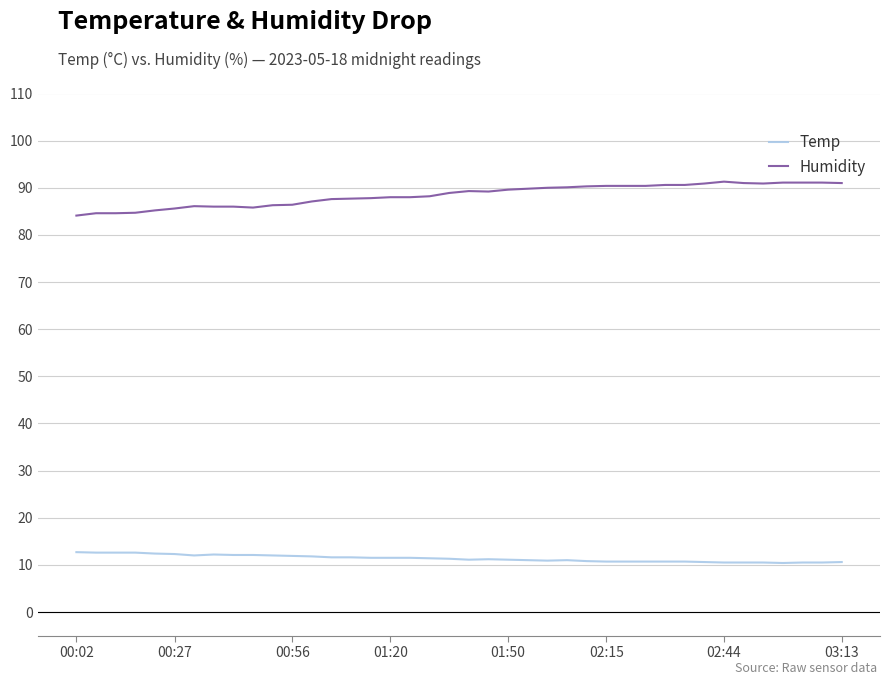

What is the highest value of the Temp series?

12.7